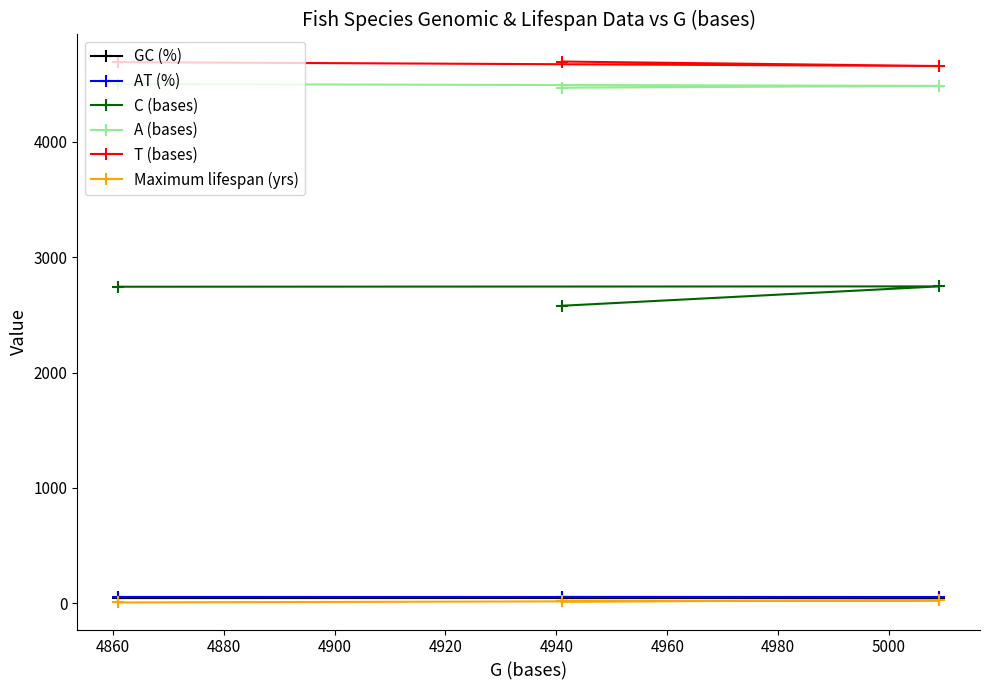

What is the minimum value for AT (%)?

54.1